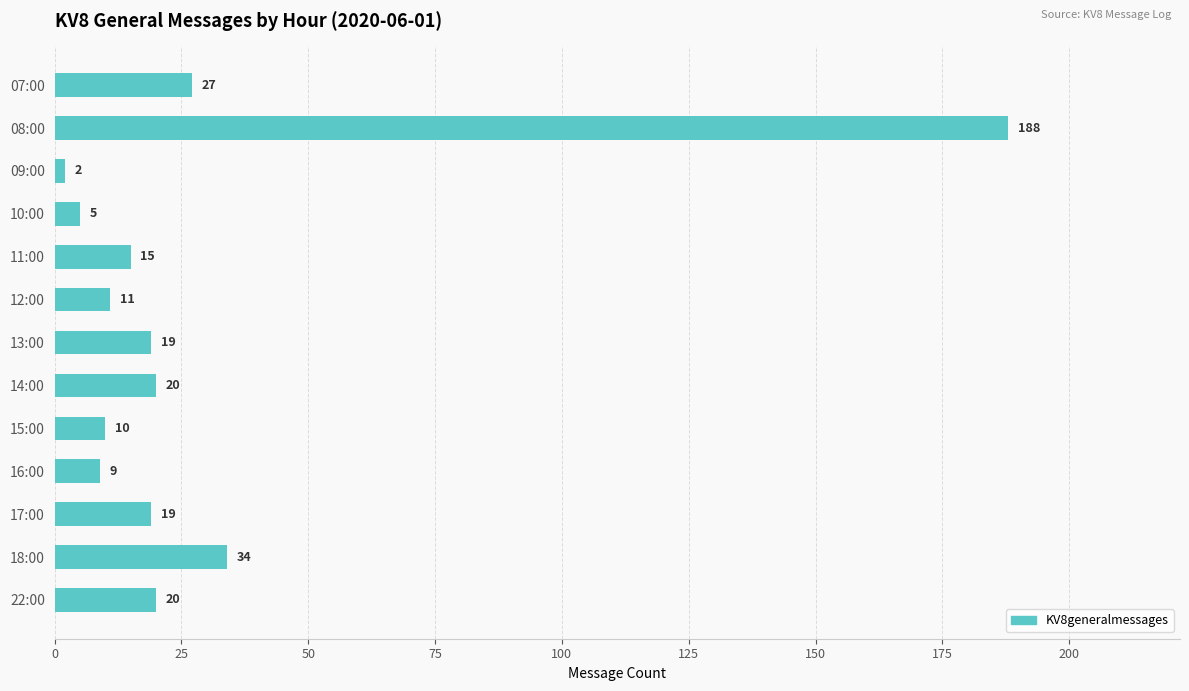

Between 10:00 and 08:00, which is larger?

08:00